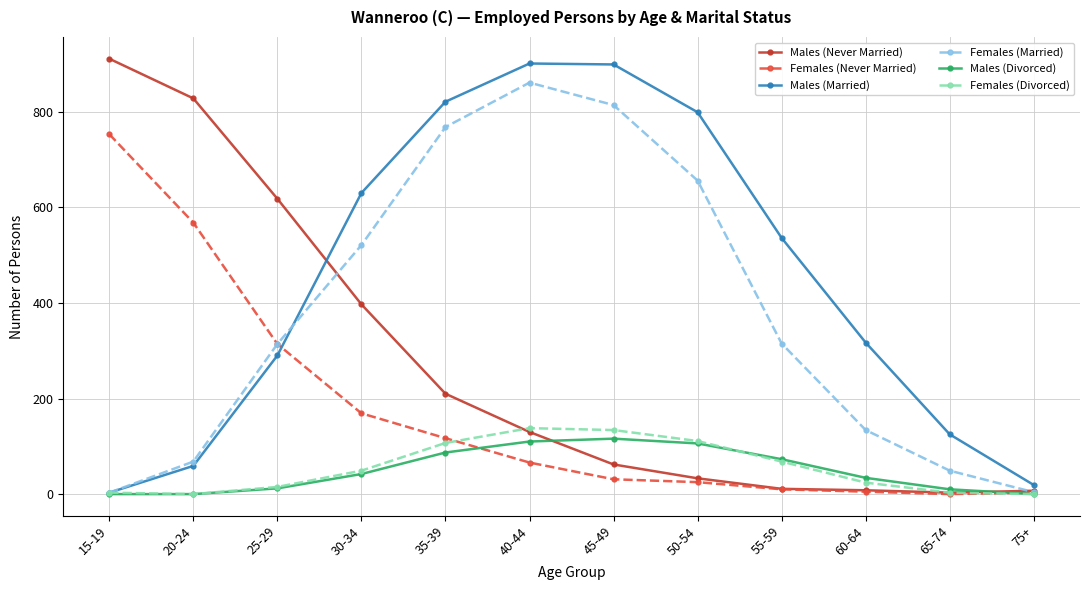

Which series has the largest total across all categories?

Males (Married)